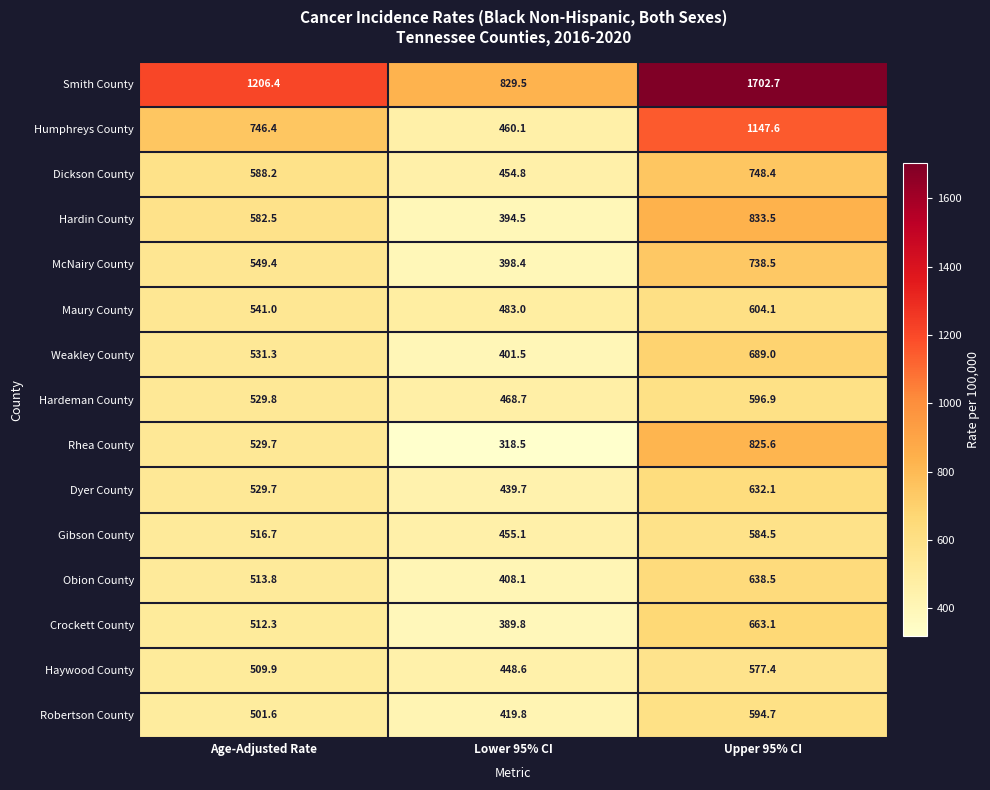

The Obion County series shows 654.0 at Lower 95% CI. True or false?

False